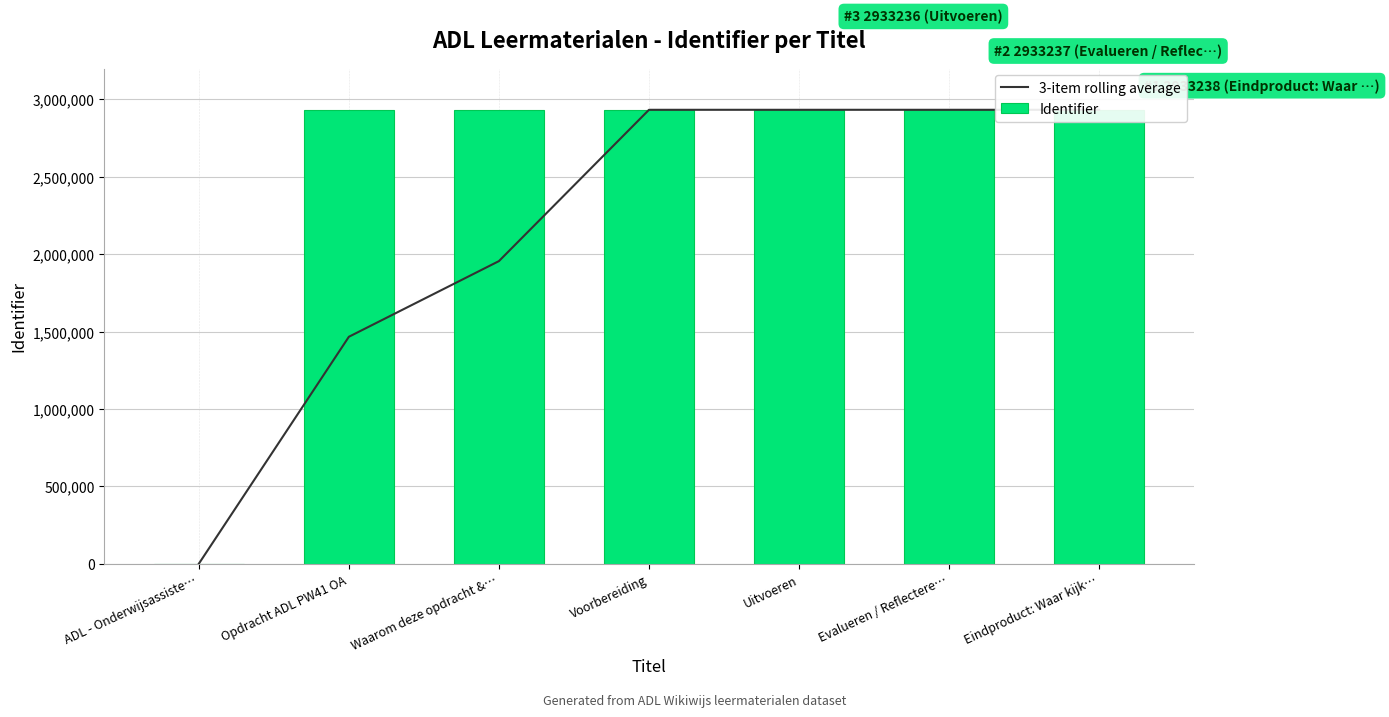

Are the bars grouped side by side (vs. stacked)?

Yes